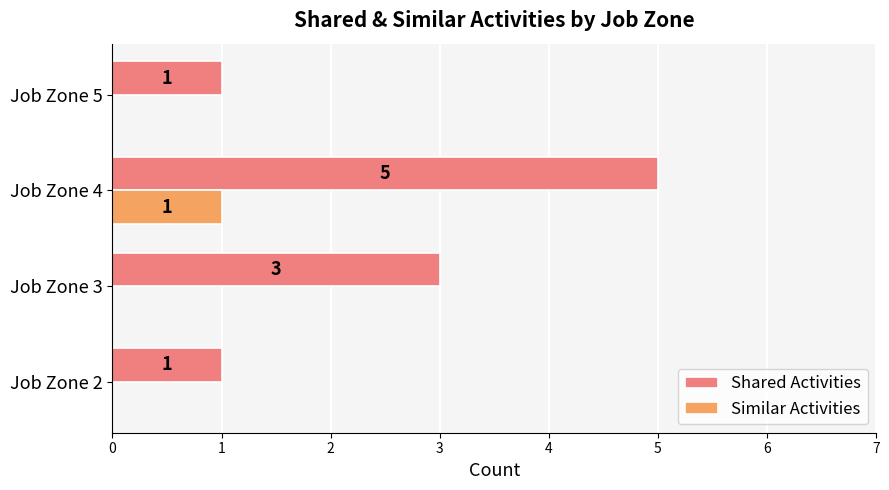

The Shared Activities series shows 5 at Job Zone 4. True or false?

True